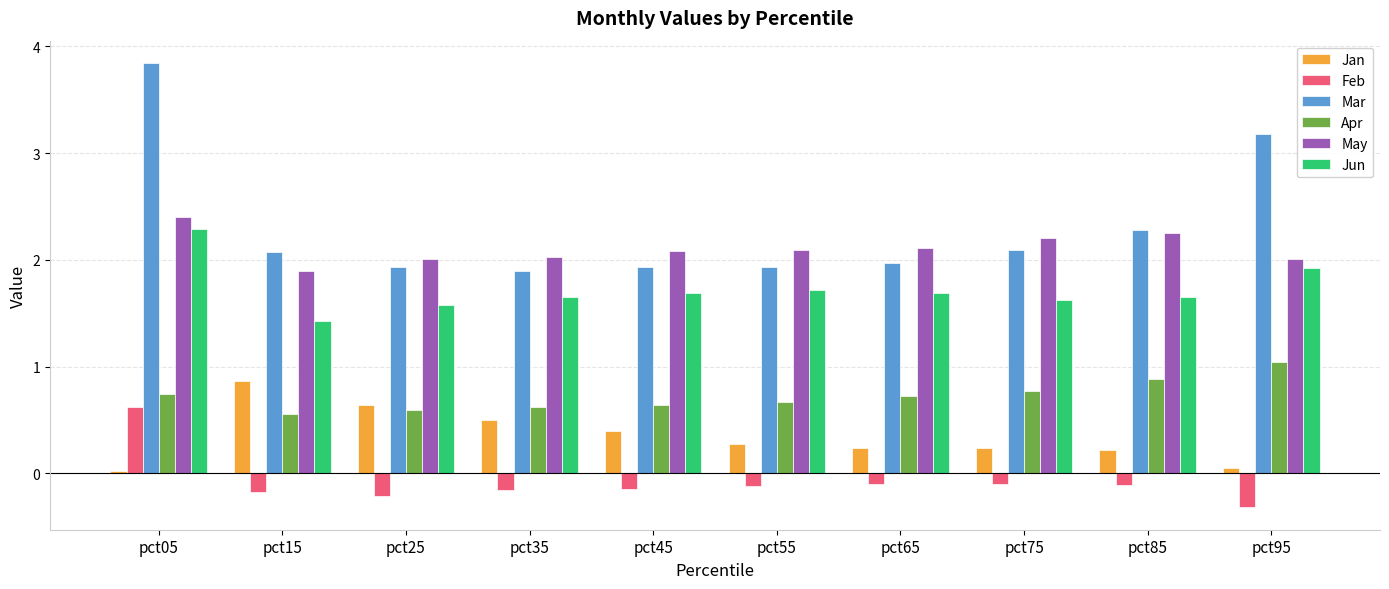

True or false: May has a value of 3.5 at pct95.

False